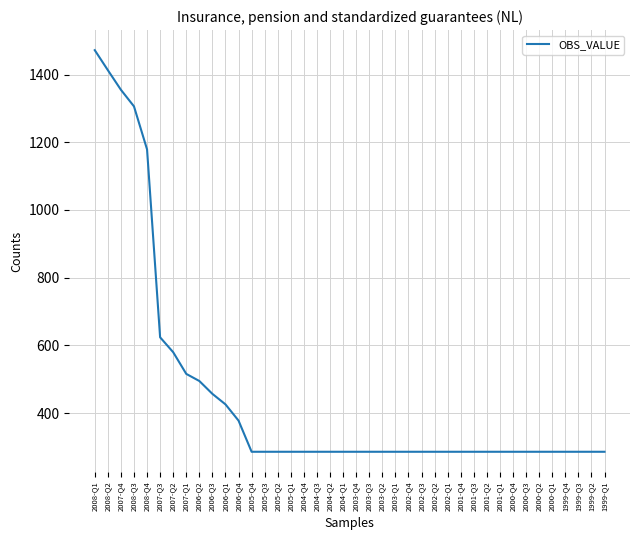

The value at 2006-Q1 is 288. True or false?

False